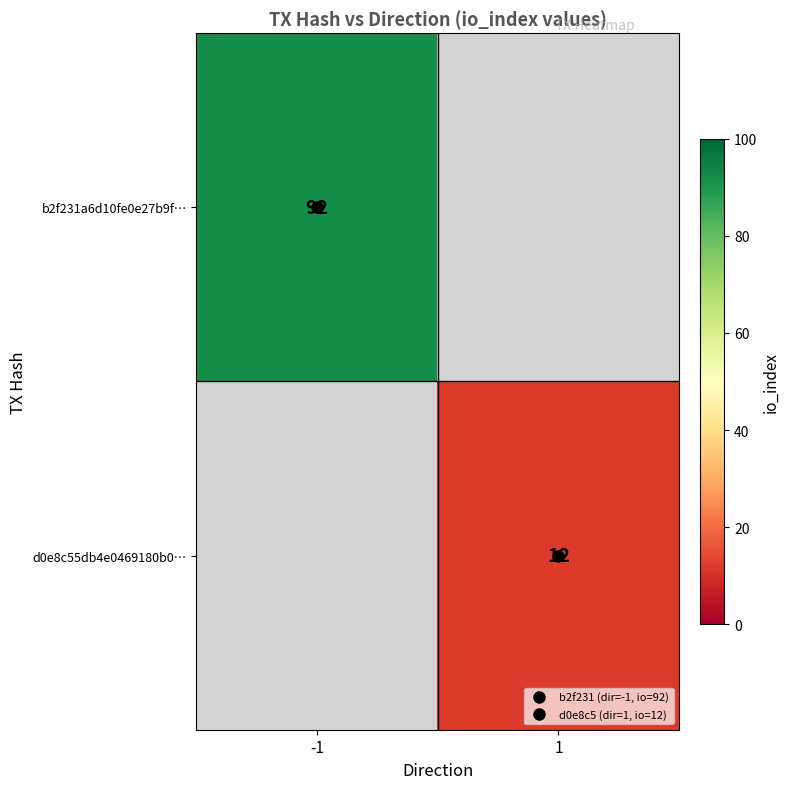

The value of b2f231a6d10fe0e27b9f… at -1 is 137.6. True or false?

False